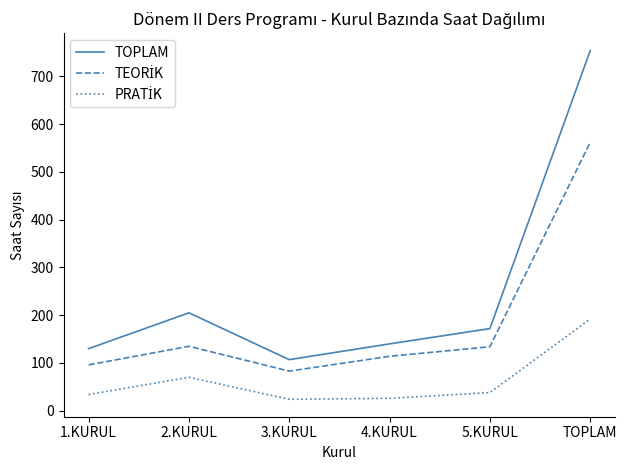

Which series has the largest total across all categories?

TOPLAM